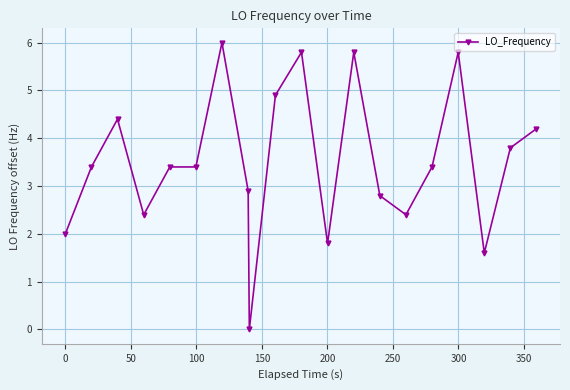

True or false: there are more than 0 points higher than both neighbors.

True